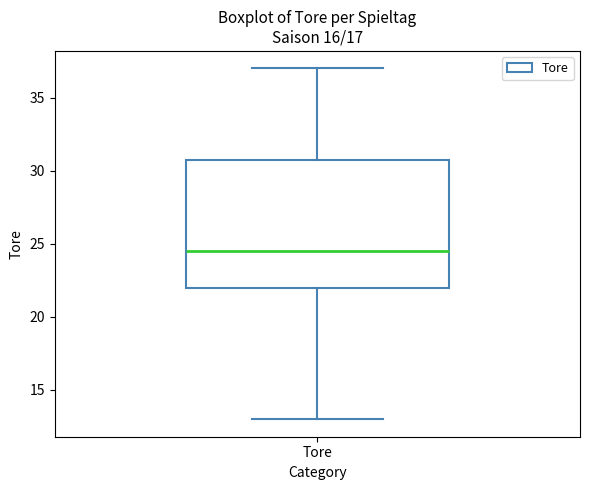

Transcribe this box plot: give where the median line is, the range the box spans, and where the two whiskers end, as read against the y-axis. The values are not printed on the chart, so give them approximately, as read against the axis.

median 24.5, box 22.0 to 31.0, whiskers 13.0 to 37.0